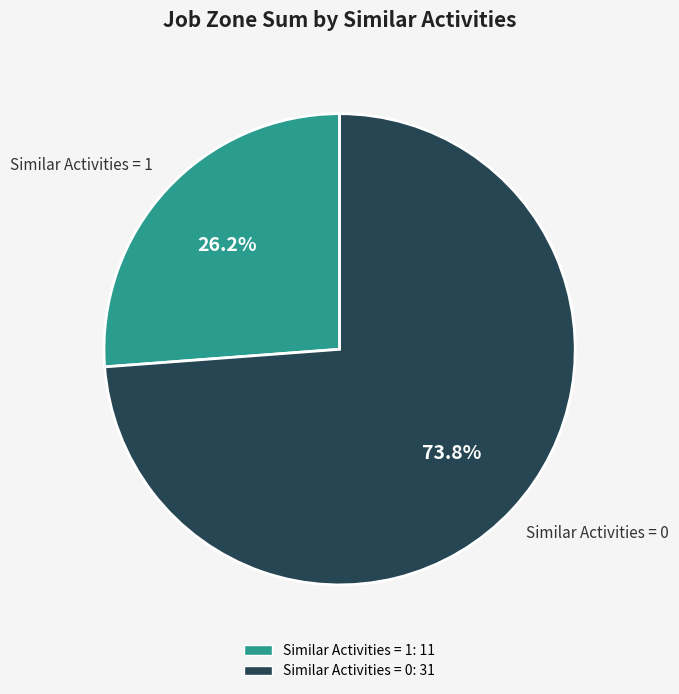

Does any single category account for the majority?

Yes